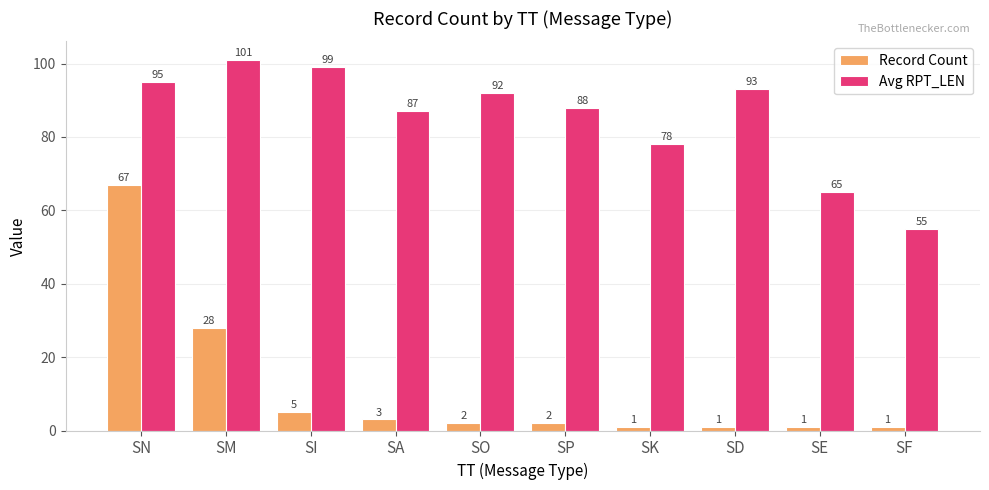

Reading left to right, list all the values displayed in this chart.

Record Count: 67	28	5	3	2	2	1	1	1	1
Avg RPT_LEN: 95	101	99	87	92	88	78	93	65	55